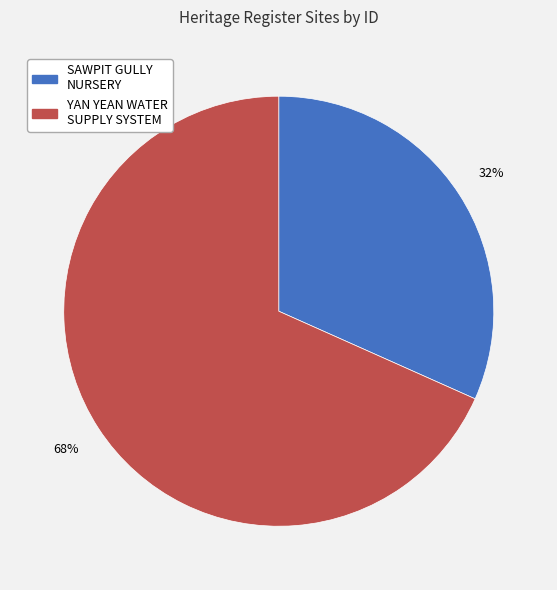

Is there a majority slice in this chart?

Yes